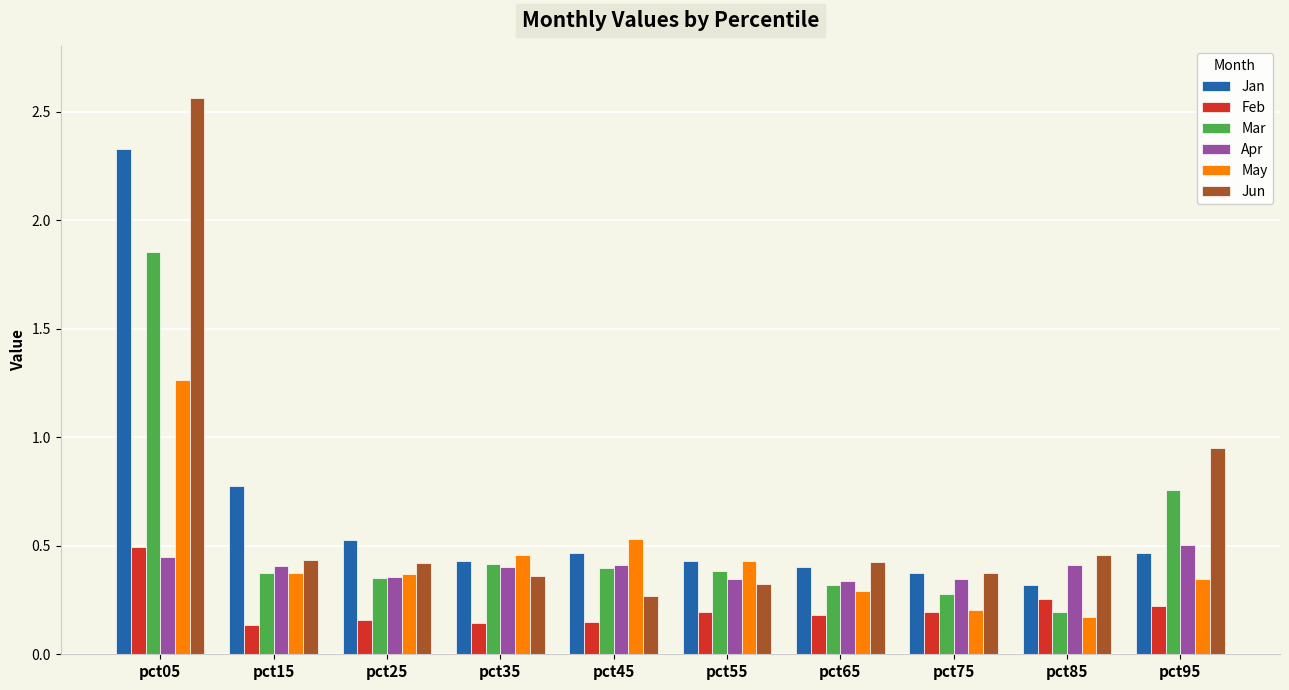

True or false: May has a value of 0.3 at pct65.

True